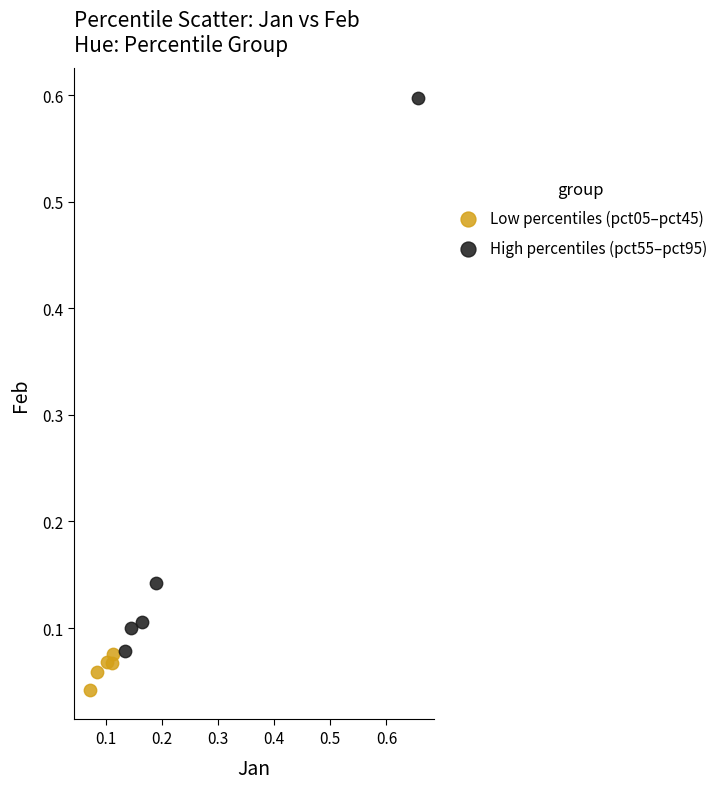

Which series contains the highest Y value?

High percentiles (pct55–pct95)